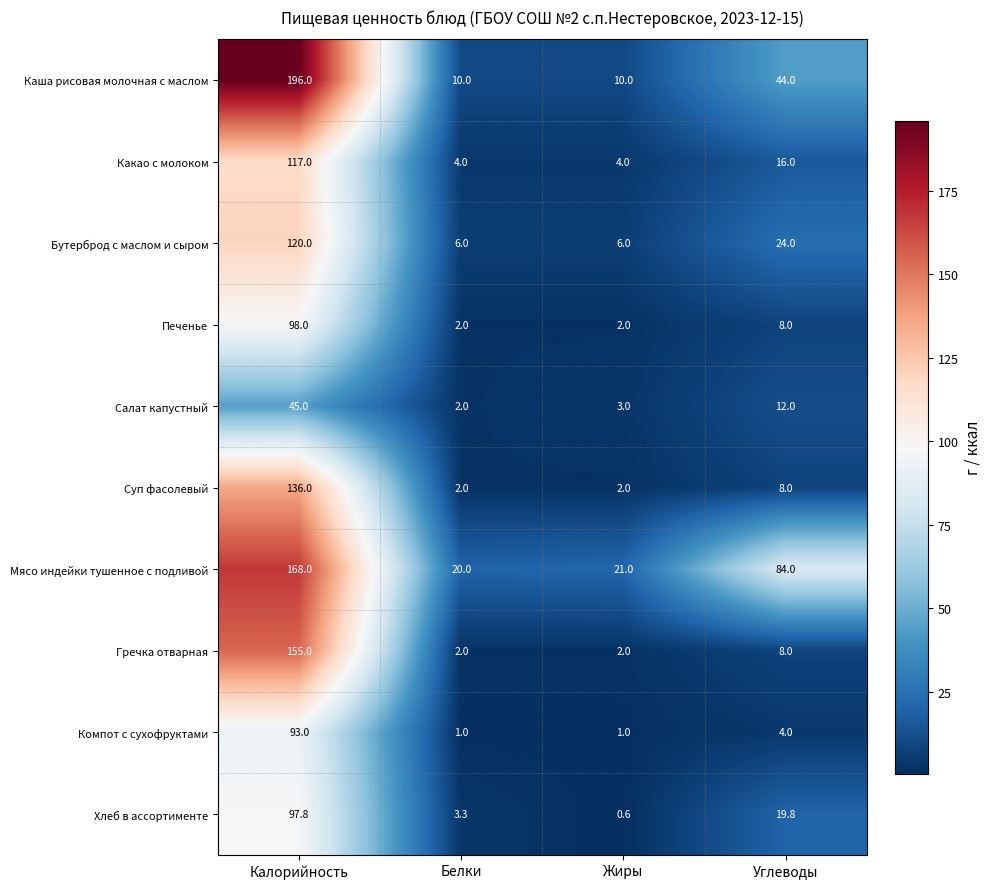

What is the difference between the highest and lowest values at Углеводы?

80.0